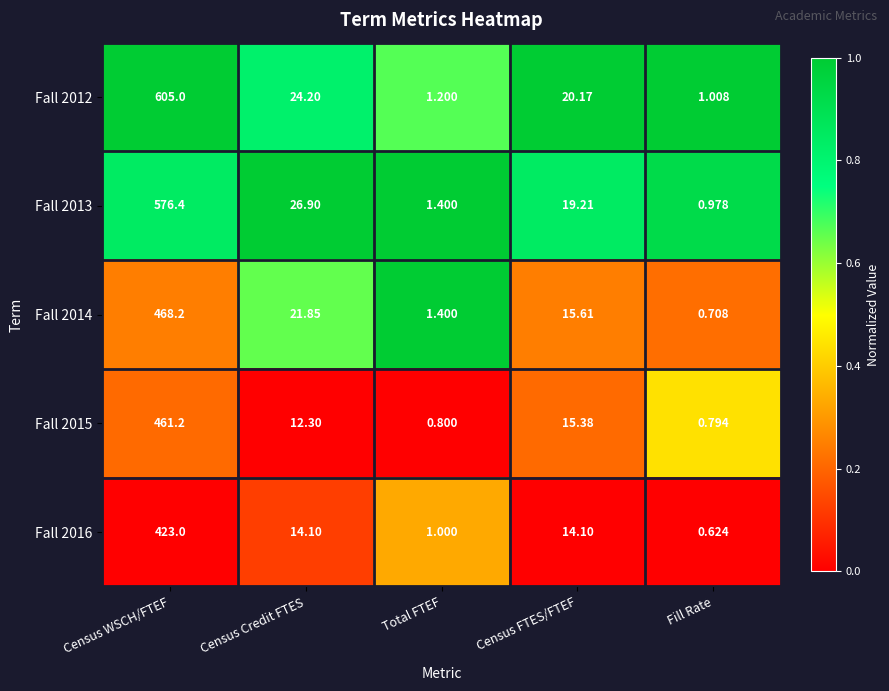

List the labels in order of Fall 2013 value, smallest first.

Fill Rate, Total FTEF, Census FTES/FTEF, Census Credit FTES, Census WSCH/FTEF